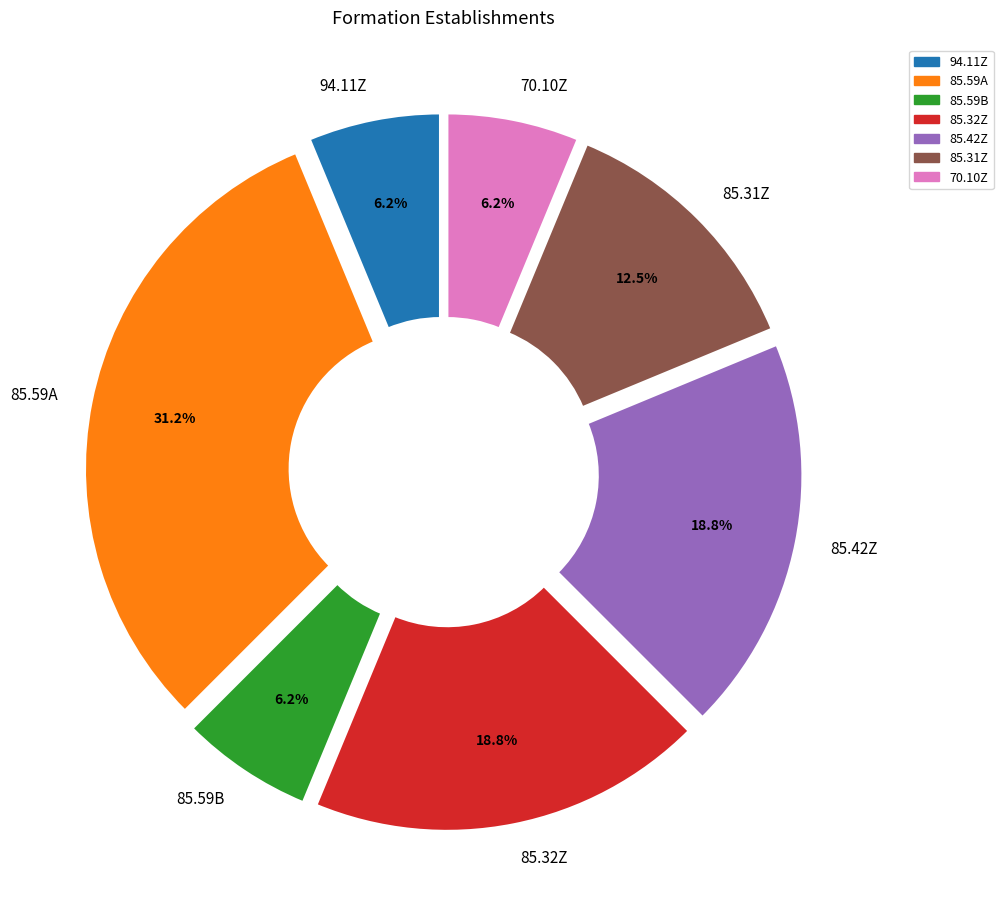

Does 85.59A account for over 50% of the chart?

No